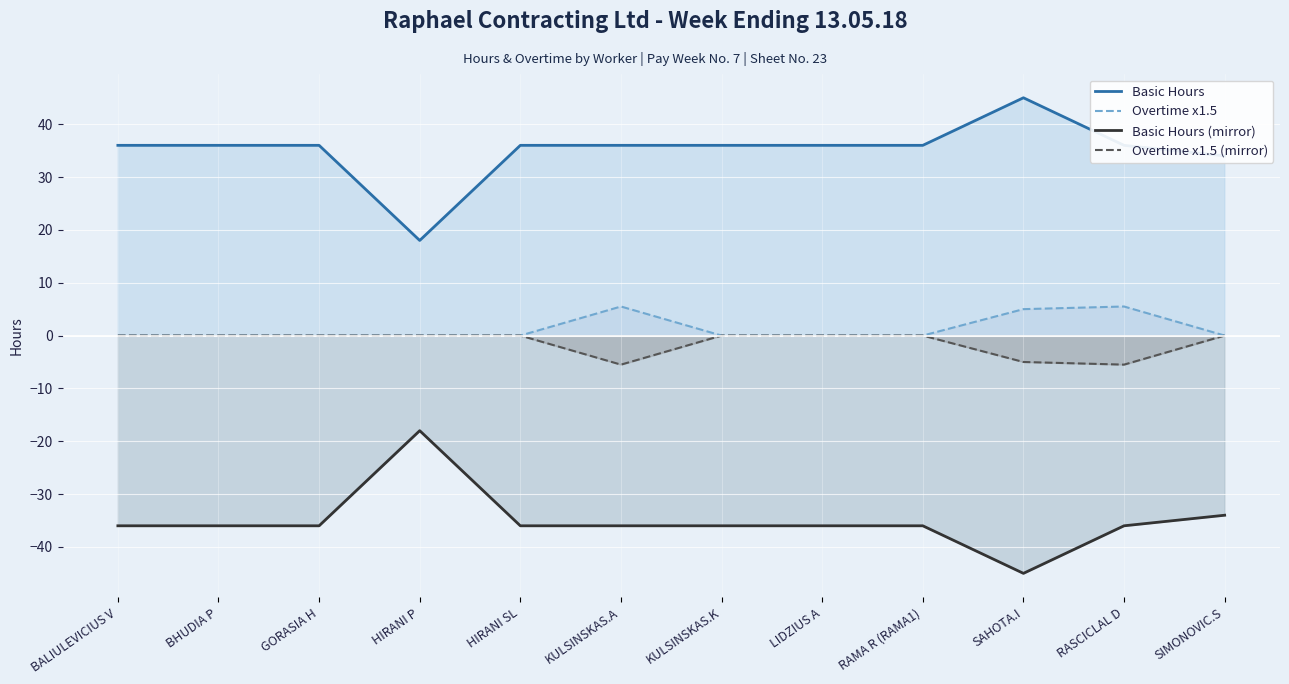

Reading right to left, transcribe all the data shown in this chart.

Basic Hours: SIMONOVIC.S=34.0	RASCICLAL D=36.0	SAHOTA.I=45.0	RAMA R (RAMA1)=36.0	LIDZIUS A=36.0	KULSINSKAS.K=36.0	KULSINSKAS.A=36.0	HIRANI SL=36.0	HIRANI P=18.0	GORASIA H=36.0	BHUDIA P=36.0	BALIULEVICIUS V=36.0
Overtime x1.5: SIMONOVIC.S=0.0	RASCICLAL D=5.5	SAHOTA.I=5.0	RAMA R (RAMA1)=0.0	LIDZIUS A=0.0	KULSINSKAS.K=0.0	KULSINSKAS.A=5.5	HIRANI SL=0.0	HIRANI P=0.0	GORASIA H=0.0	BHUDIA P=0.0	BALIULEVICIUS V=0.0
Basic Hours (mirror): SIMONOVIC.S=-34.0	RASCICLAL D=-36.0	SAHOTA.I=-45.0	RAMA R (RAMA1)=-36.0	LIDZIUS A=-36.0	KULSINSKAS.K=-36.0	KULSINSKAS.A=-36.0	HIRANI SL=-36.0	HIRANI P=-18.0	GORASIA H=-36.0	BHUDIA P=-36.0	BALIULEVICIUS V=-36.0
Overtime x1.5 (mirror): SIMONOVIC.S=-0.0	RASCICLAL D=-5.5	SAHOTA.I=-5.0	RAMA R (RAMA1)=-0.0	LIDZIUS A=-0.0	KULSINSKAS.K=-0.0	KULSINSKAS.A=-5.5	HIRANI SL=-0.0	HIRANI P=-0.0	GORASIA H=-0.0	BHUDIA P=-0.0	BALIULEVICIUS V=-0.0